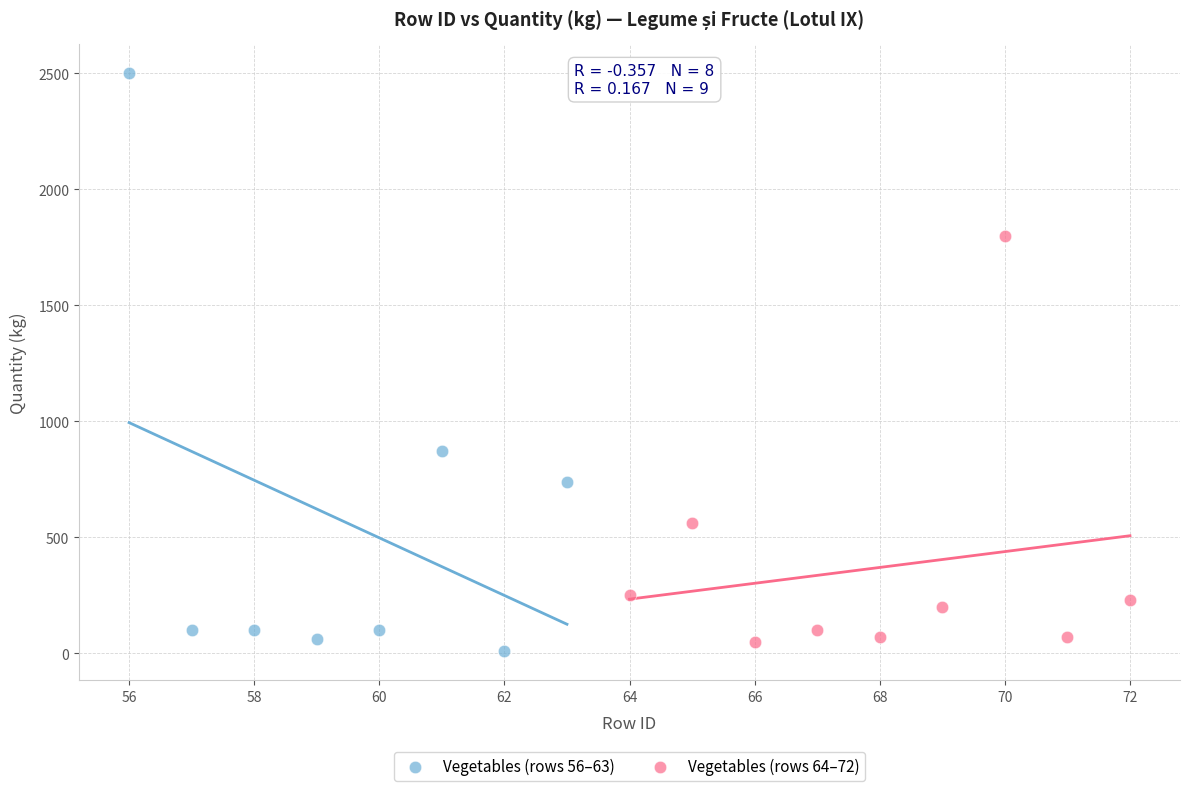

Which series reaches the maximum Y coordinate?

Vegetables (rows 56–63)